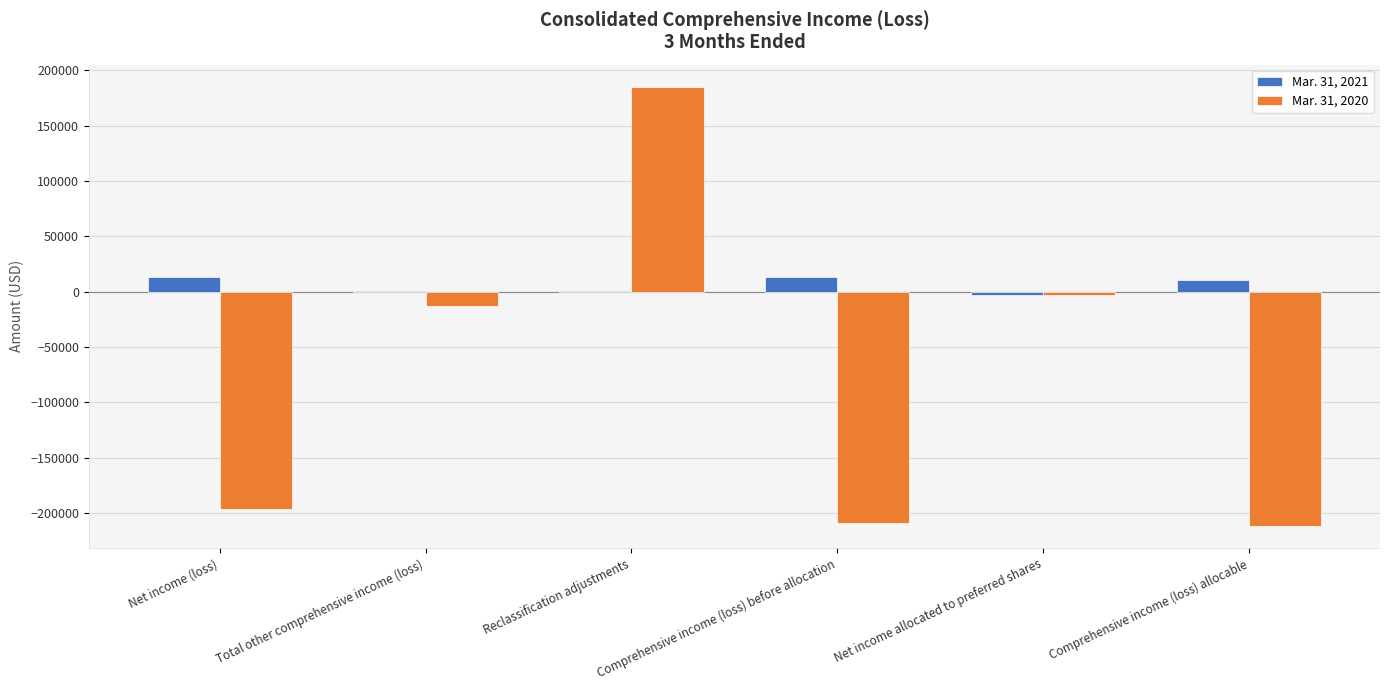

The value of Mar. 31, 2020 at Comprehensive income (loss) allocable is -211807. True or false?

True